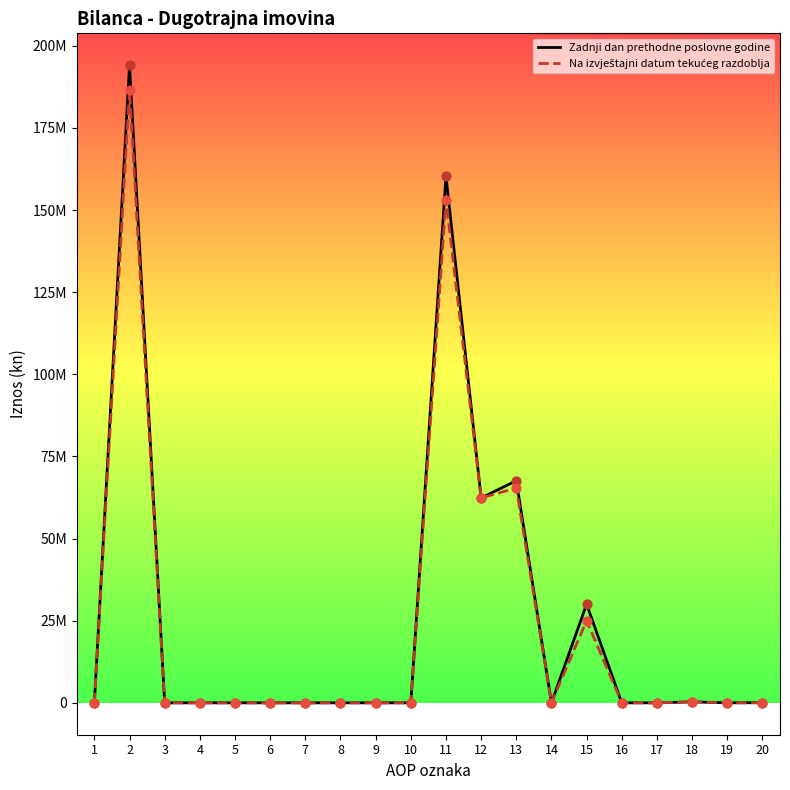

Which series has the largest total across all categories?

Zadnji dan prethodne poslovne godine